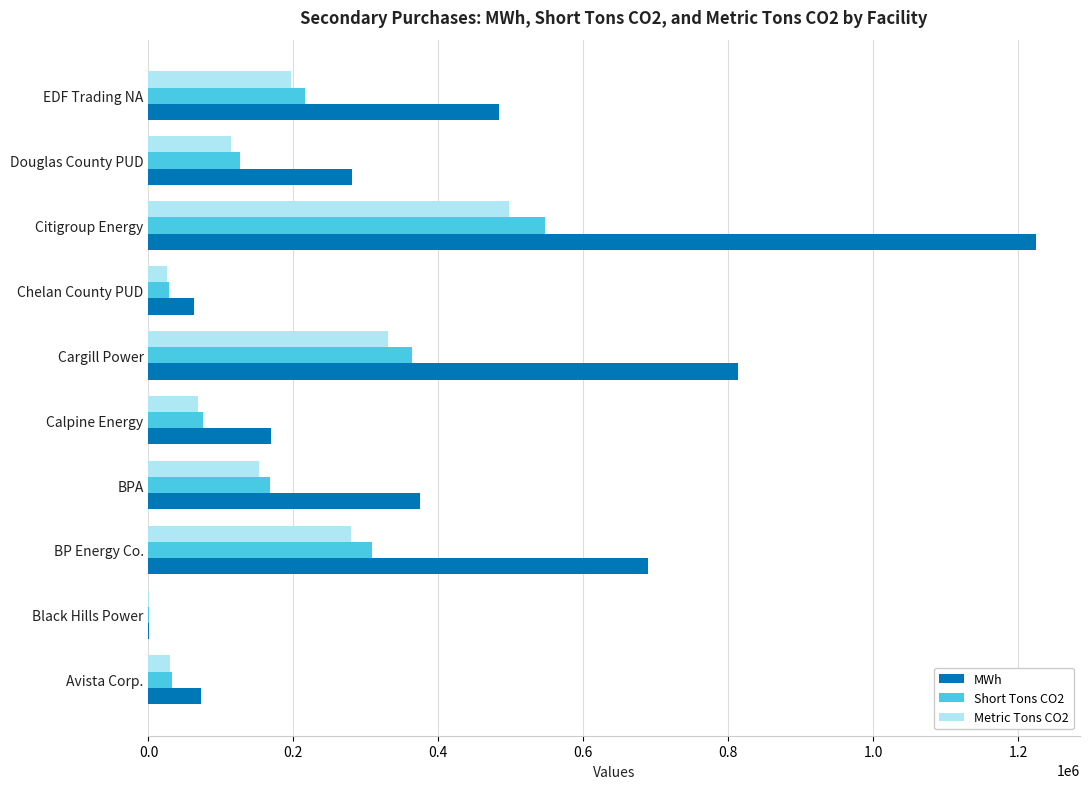

Which category has the highest value in the Metric Tons CO2 series?

Citigroup Energy